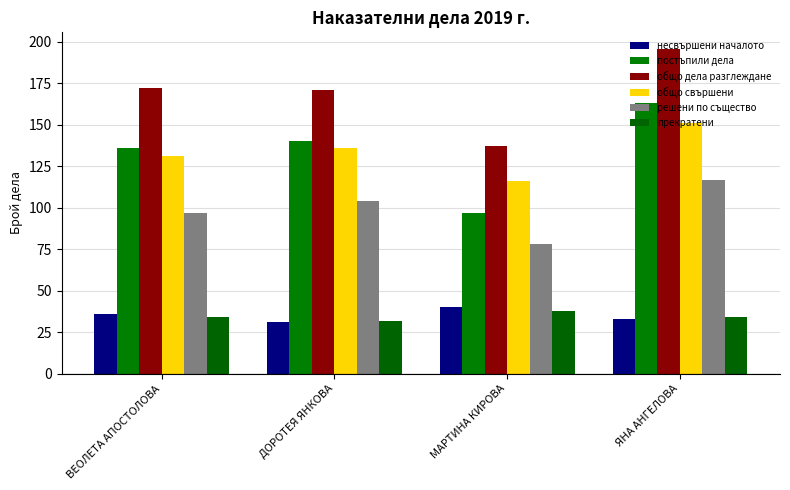

Count the number of categories in the chart.

4